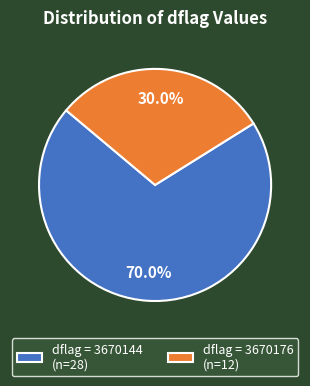

Do dflag = 3670144 (n=28) and dflag = 3670176 (n=12) together represent more than half of the pie?

Yes